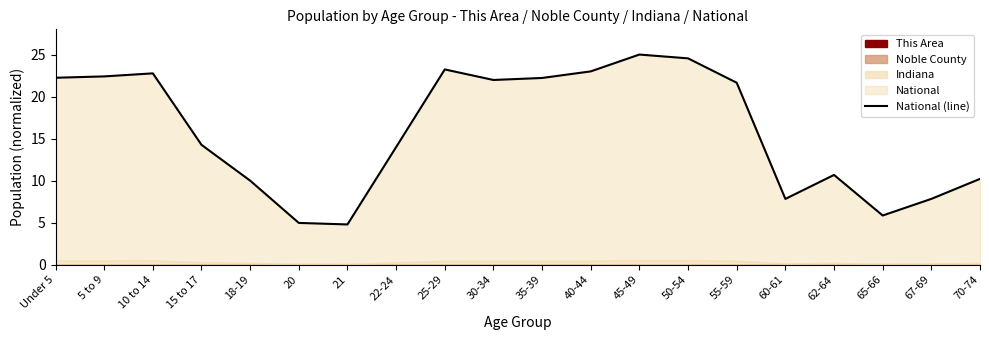

How many categories are shown in the chart?

20